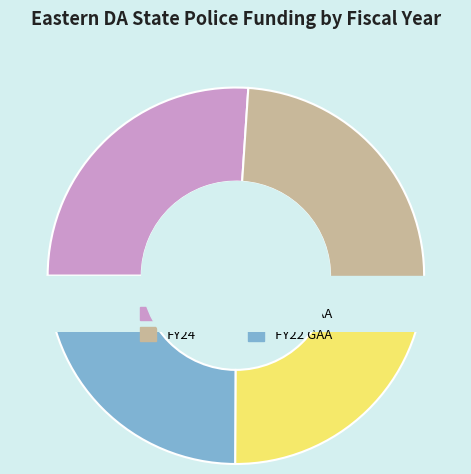

What is the largest slice in the pie chart?

FY25 Gov